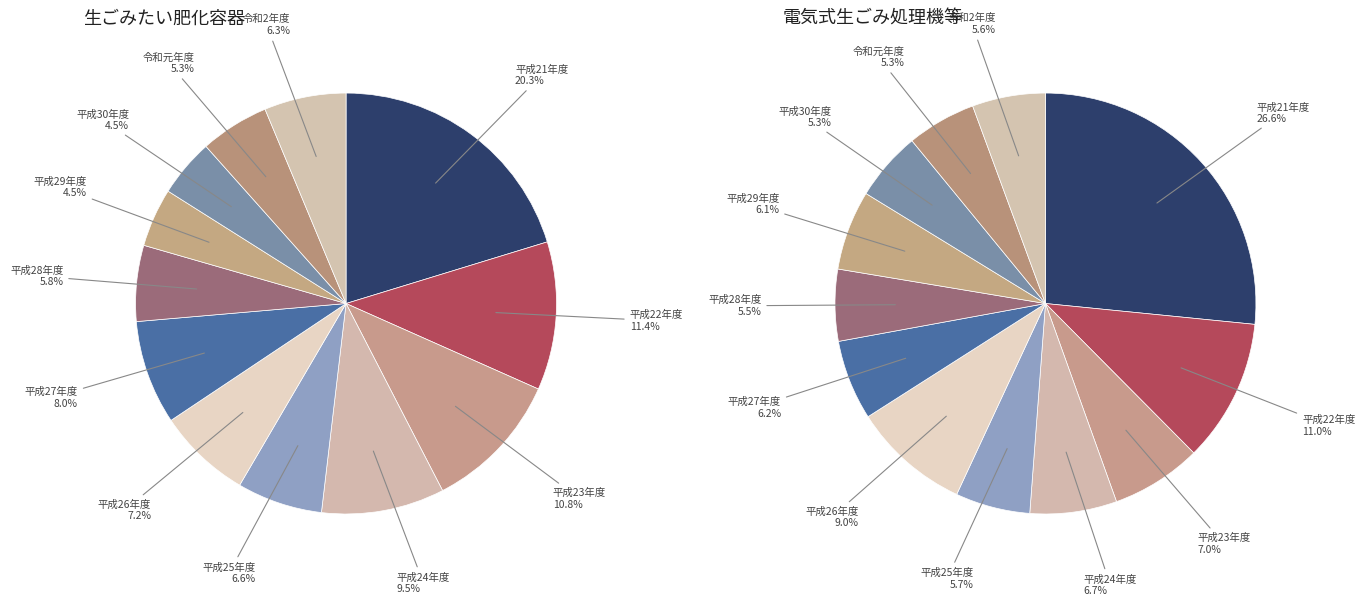

Count the number of slices in the pie.

12